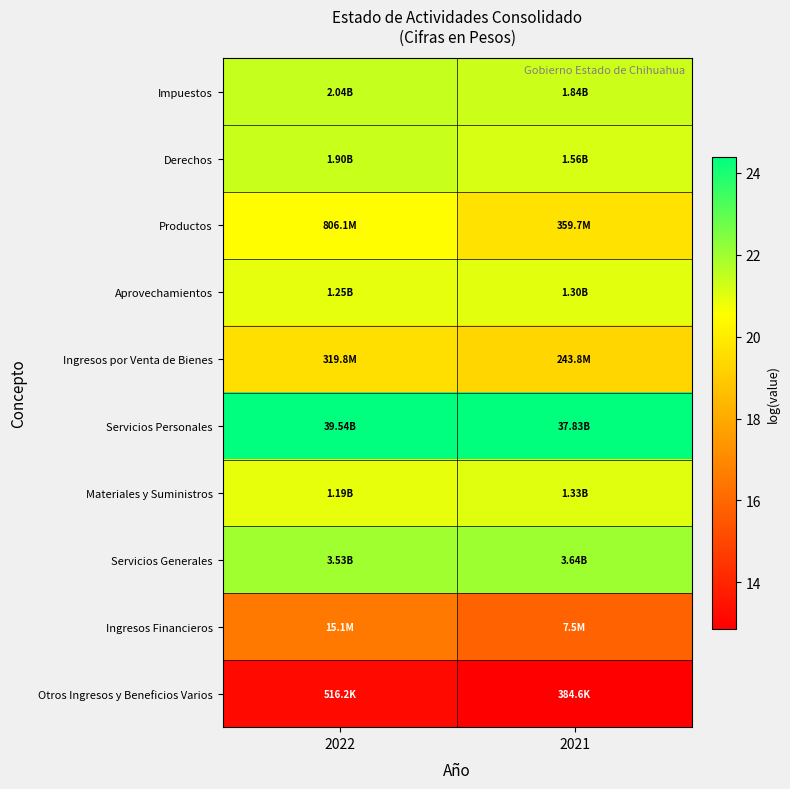

How many data points does each series have?

2